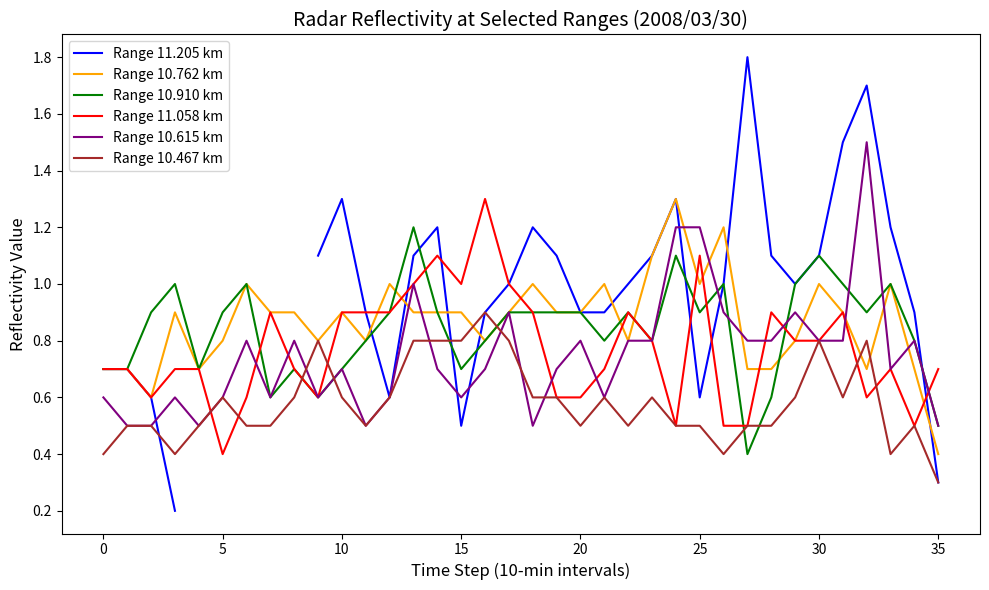

How many Range 10.467 km values are between 0 and 1?

36